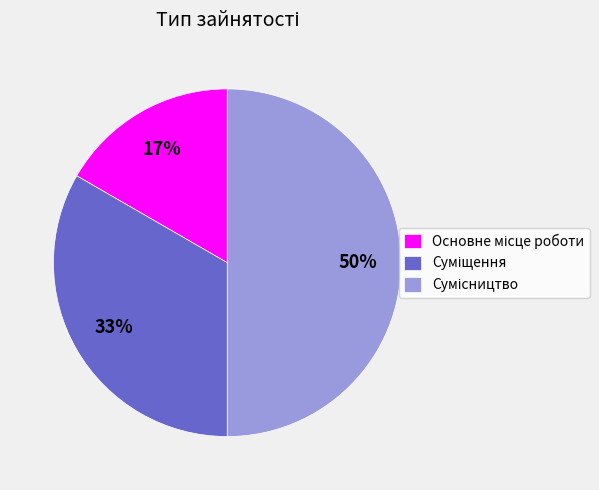

To the nearest percent, what is the difference between the largest and smallest slice percentages?

33%